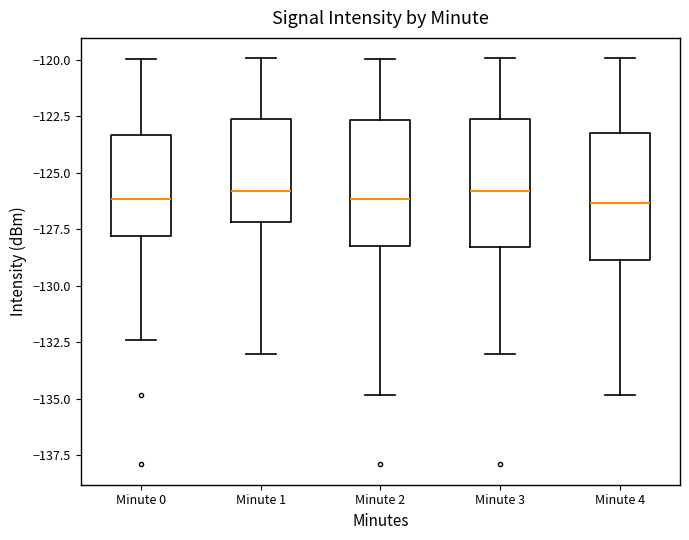

Reading left to right, read every box against the y-axis: the position of its median line, the range the box covers, and the ends of its whiskers. The values are not printed on the chart, so give them approximately, as read against the axis.

Minute 0: median -126.0, box -128.0 to -123.5, whiskers -132.5 to -120.0
Minute 1: median -126.0, box -127.0 to -122.5, whiskers -133.0 to -120.0
Minute 2: median -126.0, box -128.0 to -122.5, whiskers -135.0 to -120.0
Minute 3: median -126.0, box -128.5 to -122.5, whiskers -133.0 to -120.0
Minute 4: median -126.5, box -129.0 to -123.0, whiskers -135.0 to -120.0